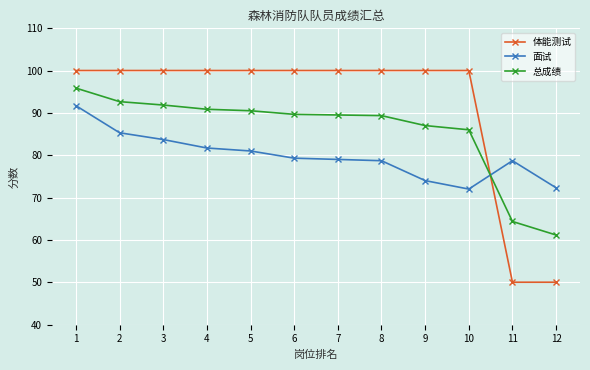

How many times do 总成绩 and 面试 cross each other?

1